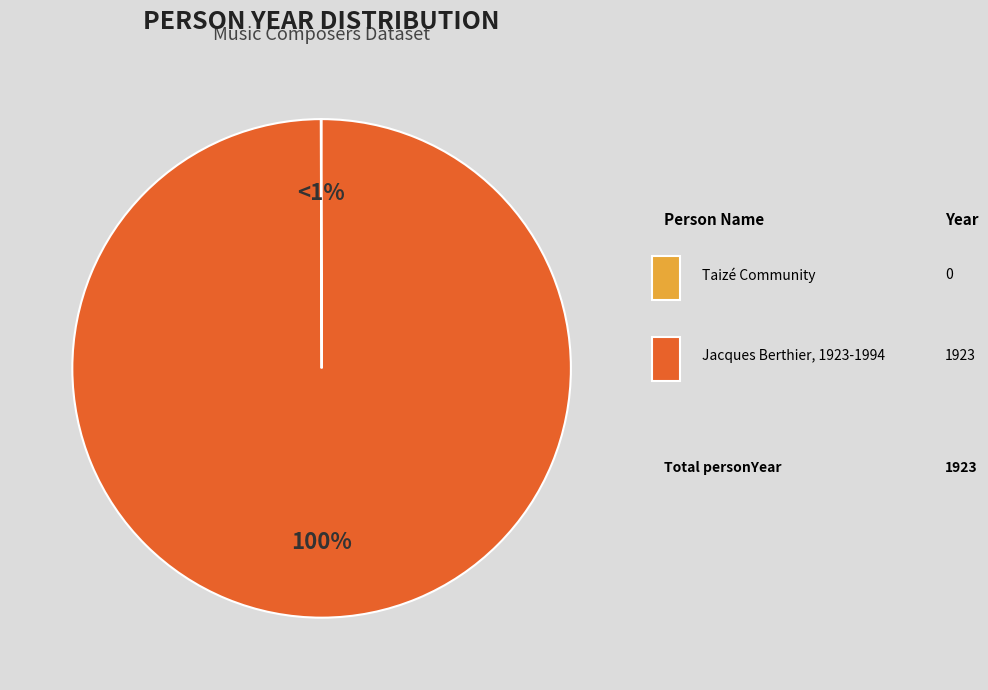

To the nearest percent, what is the difference between the Jacques Berthier, 1923-1994 and Taizé Community slice percentages?

100%